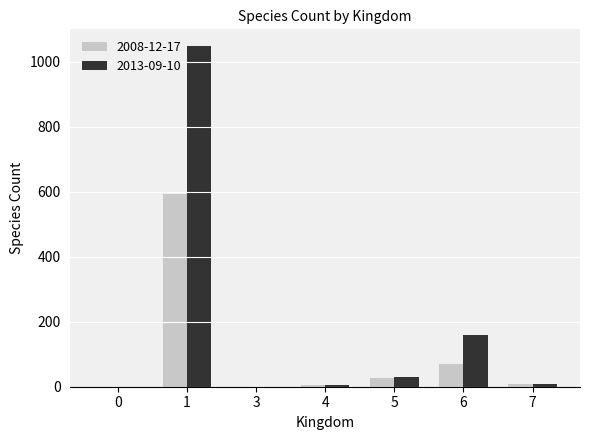

Is the value of 2013-09-10 at 5 greater than the value of 2008-12-17 at 4?

Yes